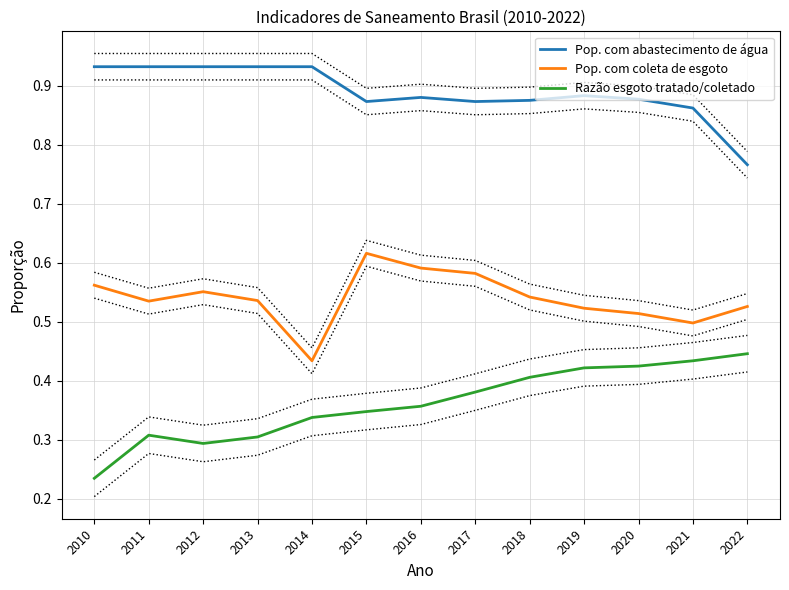

True or false: Razão esgoto tratado/coletado and Pop. com abastecimento de água cross at least once.

False